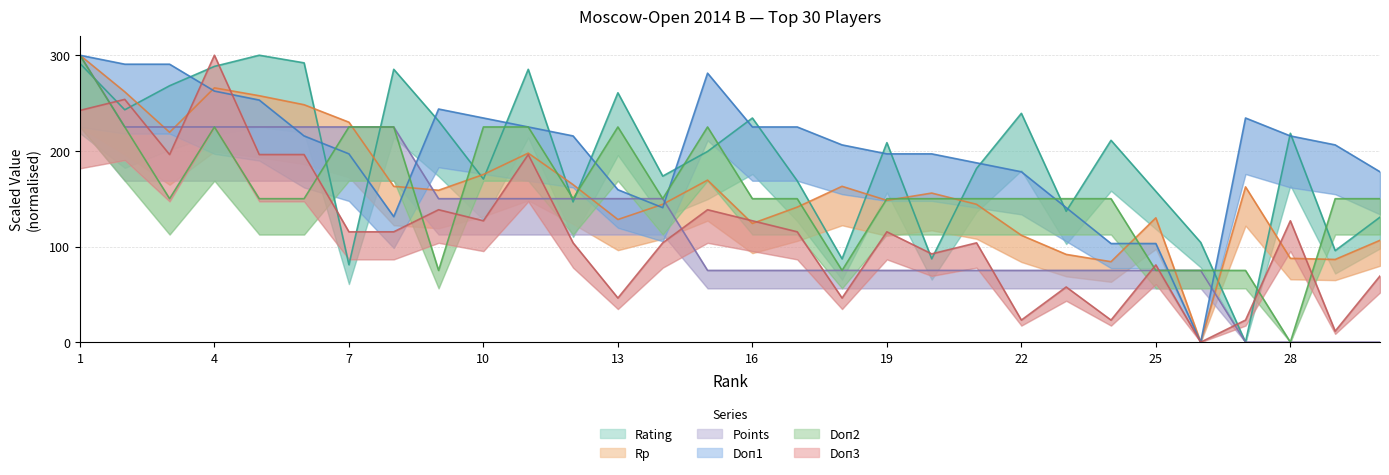

What is the difference between the maximum and minimum values in the Doп1 series?

300.0